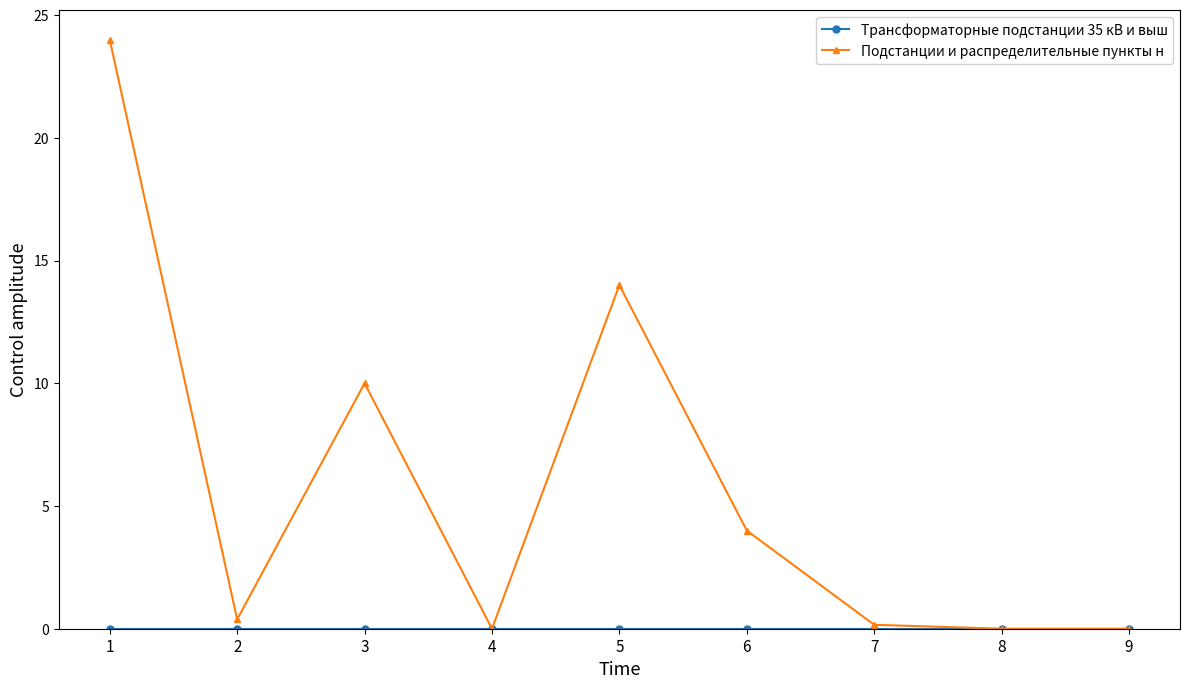

Between 1 and 5, which series saw the biggest shift?

Подстанции и распределительные пункты н